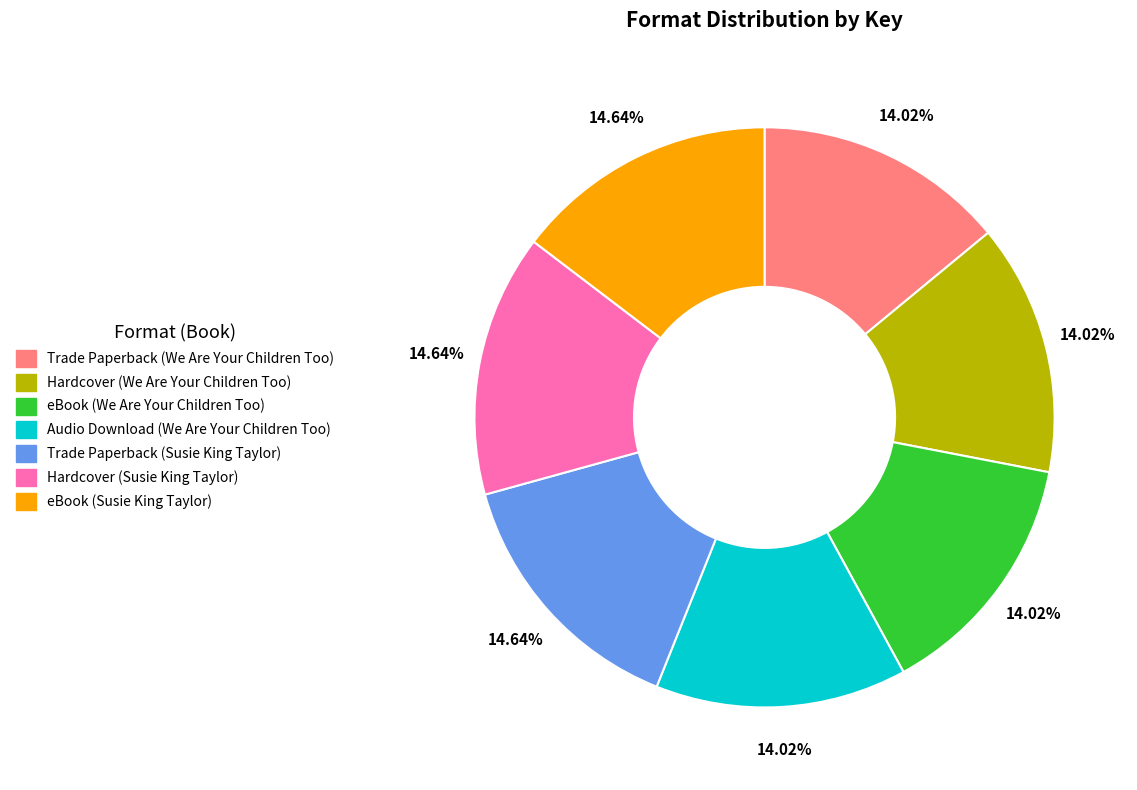

To the nearest percent, what is the difference between the largest and smallest slice percentages?

1%